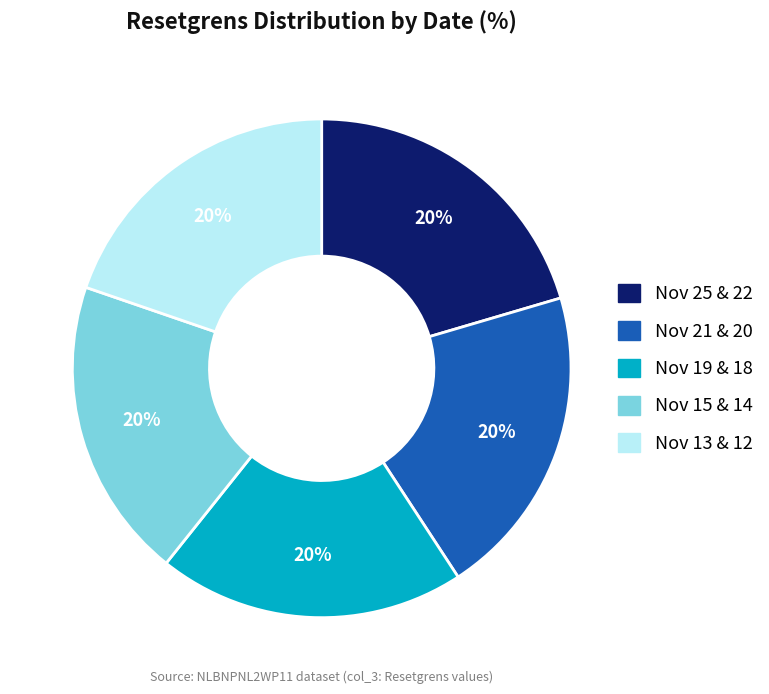

To the nearest percent, what is the average slice percentage?

20%